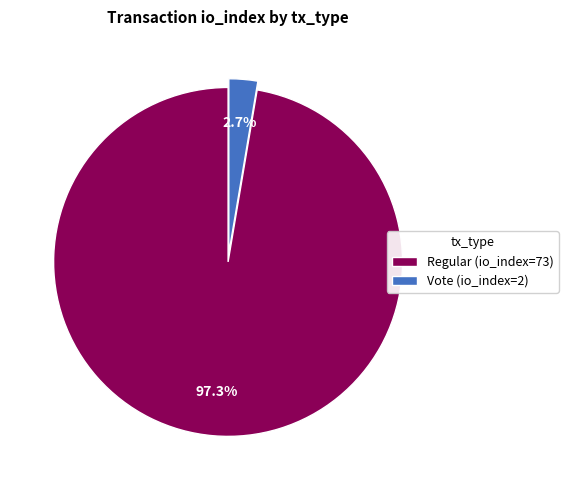

To the nearest percent, what is the average slice percentage?

50%